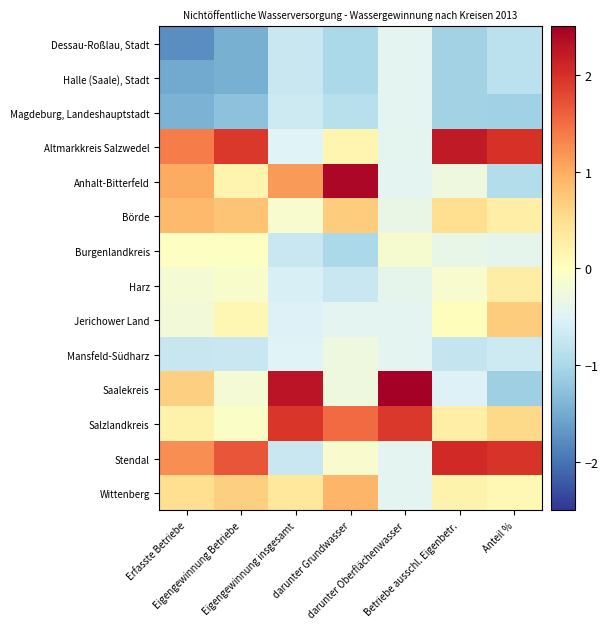

Reading left to right, what are all the values shown in this chart?

Dessau-Roßlau, Stadt: Erfasste Betriebe=-1.8	Eigengewinnung Betriebe=-1.5	Eigengewinnung insgesamt=-0.7	darunter Grundwasser=-1.0	darunter Oberflächenwasser=-0.4	Betriebe ausschl. Eigenbetr.=-1.1	Anteil %=-0.8
Halle (Saale), Stadt: Erfasste Betriebe=-1.5	Eigengewinnung Betriebe=-1.5	Eigengewinnung insgesamt=-0.7	darunter Grundwasser=-1.0	darunter Oberflächenwasser=-0.4	Betriebe ausschl. Eigenbetr.=-1.1	Anteil %=-0.8
Magdeburg, Landeshauptstadt: Erfasste Betriebe=-1.4	Eigengewinnung Betriebe=-1.3	Eigengewinnung insgesamt=-0.7	darunter Grundwasser=-0.9	darunter Oberflächenwasser=-0.4	Betriebe ausschl. Eigenbetr.=-1.1	Anteil %=-1.1
Altmarkkreis Salzwedel: Erfasste Betriebe=1.4	Eigengewinnung Betriebe=1.9	Eigengewinnung insgesamt=-0.5	darunter Grundwasser=0.2	darunter Oberflächenwasser=-0.4	Betriebe ausschl. Eigenbetr.=2.2	Anteil %=2.0
Anhalt-Bitterfeld: Erfasste Betriebe=1.0	Eigengewinnung Betriebe=0.2	Eigengewinnung insgesamt=1.1	darunter Grundwasser=2.4	darunter Oberflächenwasser=-0.4	Betriebe ausschl. Eigenbetr.=-0.3	Anteil %=-0.9
Börde: Erfasste Betriebe=0.9	Eigengewinnung Betriebe=0.8	Eigengewinnung insgesamt=-0.1	darunter Grundwasser=0.7	darunter Oberflächenwasser=-0.3	Betriebe ausschl. Eigenbetr.=0.5	Anteil %=0.3
Burgenlandkreis: Erfasste Betriebe=-0.0	Eigengewinnung Betriebe=-0.0	Eigengewinnung insgesamt=-0.7	darunter Grundwasser=-1.0	darunter Oberflächenwasser=-0.1	Betriebe ausschl. Eigenbetr.=-0.4	Anteil %=-0.4
Harz: Erfasste Betriebe=-0.2	Eigengewinnung Betriebe=-0.1	Eigengewinnung insgesamt=-0.6	darunter Grundwasser=-0.7	darunter Oberflächenwasser=-0.4	Betriebe ausschl. Eigenbetr.=-0.1	Anteil %=0.3
Jerichower Land: Erfasste Betriebe=-0.2	Eigengewinnung Betriebe=0.1	Eigengewinnung insgesamt=-0.5	darunter Grundwasser=-0.4	darunter Oberflächenwasser=-0.4	Betriebe ausschl. Eigenbetr.=0.0	Anteil %=0.7
Mansfeld-Südharz: Erfasste Betriebe=-0.7	Eigengewinnung Betriebe=-0.7	Eigengewinnung insgesamt=-0.5	darunter Grundwasser=-0.3	darunter Oberflächenwasser=-0.4	Betriebe ausschl. Eigenbetr.=-0.8	Anteil %=-0.7
Saalekreis: Erfasste Betriebe=0.7	Eigengewinnung Betriebe=-0.2	Eigengewinnung insgesamt=2.3	darunter Grundwasser=-0.3	darunter Oberflächenwasser=2.9	Betriebe ausschl. Eigenbetr.=-0.5	Anteil %=-1.1
Salzlandkreis: Erfasste Betriebe=0.2	Eigengewinnung Betriebe=-0.1	Eigengewinnung insgesamt=1.9	darunter Grundwasser=1.5	darunter Oberflächenwasser=1.9	Betriebe ausschl. Eigenbetr.=0.3	Anteil %=0.6
Stendal: Erfasste Betriebe=1.2	Eigengewinnung Betriebe=1.7	Eigengewinnung insgesamt=-0.7	darunter Grundwasser=-0.1	darunter Oberflächenwasser=-0.4	Betriebe ausschl. Eigenbetr.=2.1	Anteil %=2.0
Wittenberg: Erfasste Betriebe=0.5	Eigengewinnung Betriebe=0.6	Eigengewinnung insgesamt=0.4	darunter Grundwasser=0.9	darunter Oberflächenwasser=-0.4	Betriebe ausschl. Eigenbetr.=0.2	Anteil %=0.1